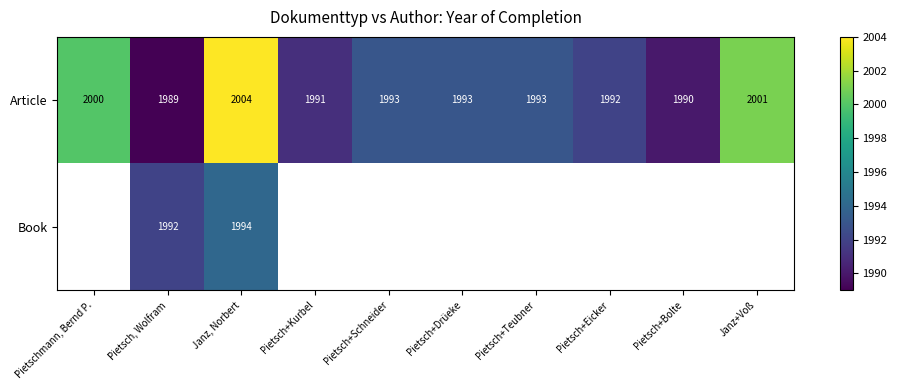

What is the lowest value of the Article series?

1989